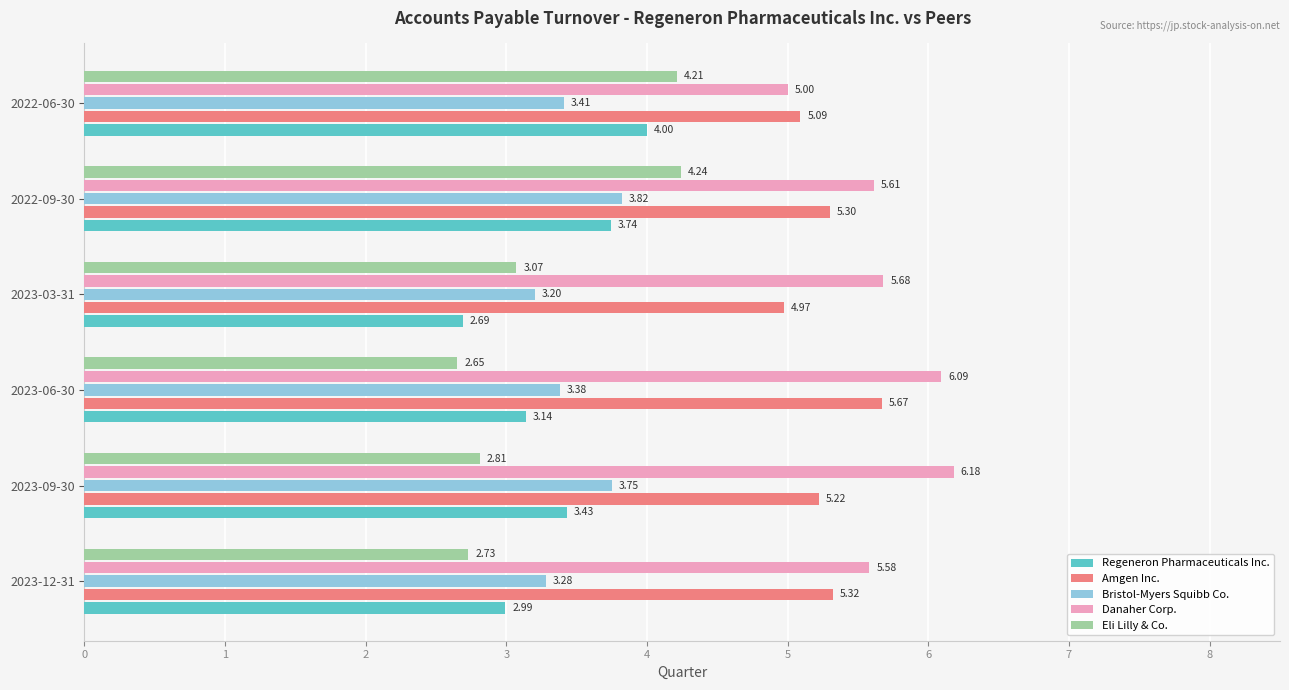

Count the Eli Lilly & Co. values in the range 2 to 4.

4